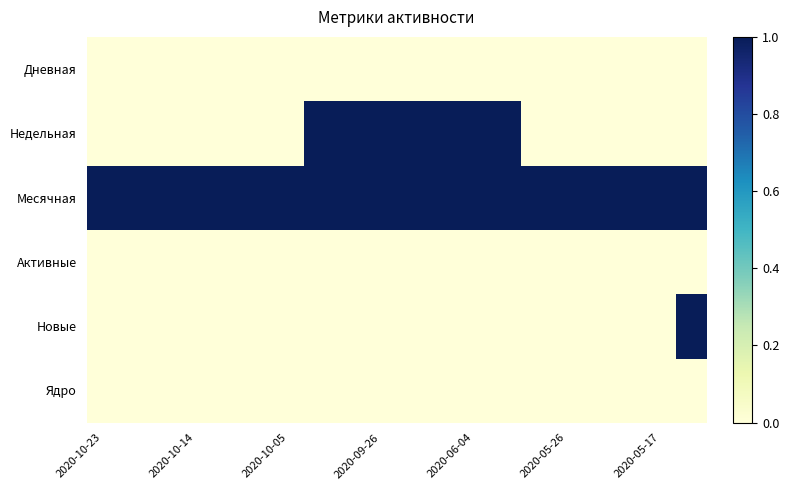

At which category does the chart reach its minimum across all series?

2020-10-23